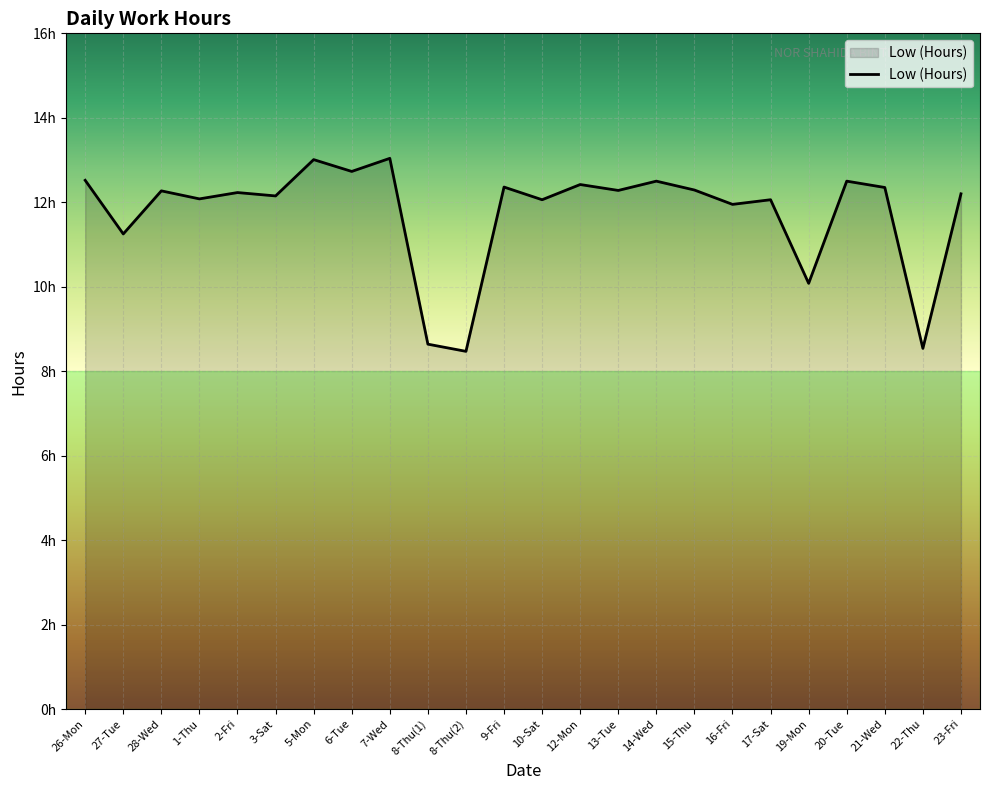

Does the chart display data point markers on the line(s)?

No